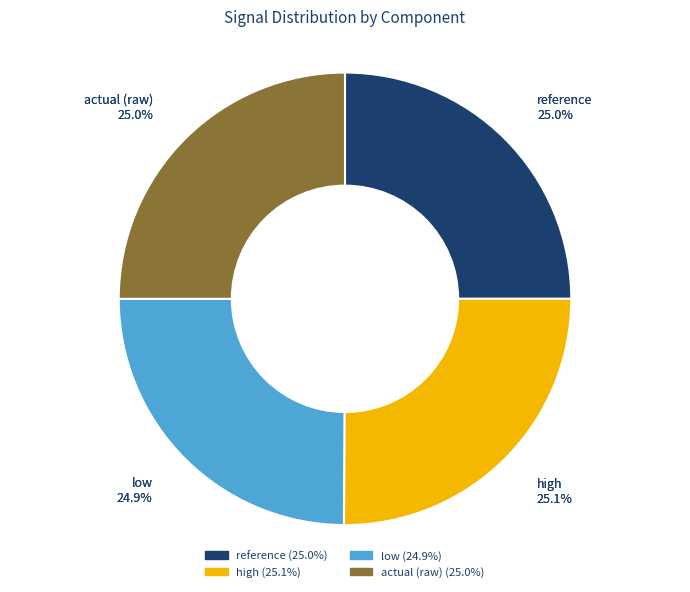

To the nearest percent, what percentage of the pie is low?

25%